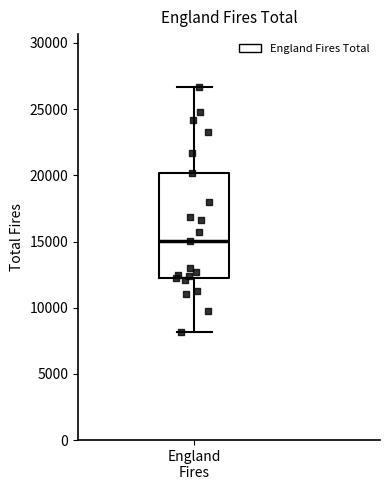

Read this box plot against the y-axis: the position of the median line, the range covered by the box, and the ends of both whiskers. The values are not printed on the chart, so give them approximately, as read against the axis.

median 15000, box 12000 to 20000, whiskers 8000 to 26500